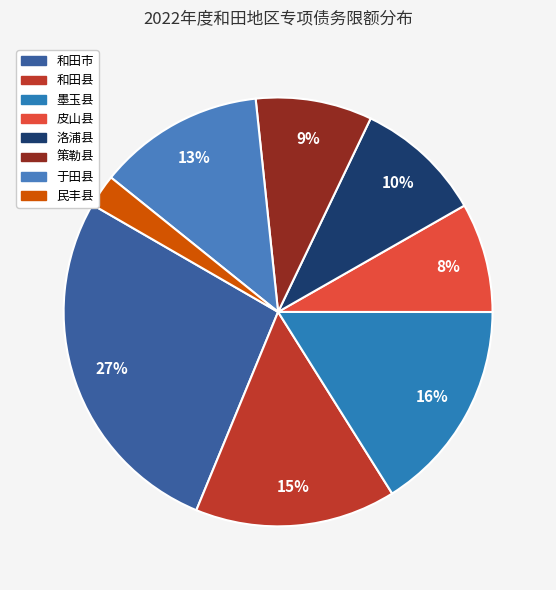

What is the ratio of the value at 策勒县 to the value at 皮山县?

1.1